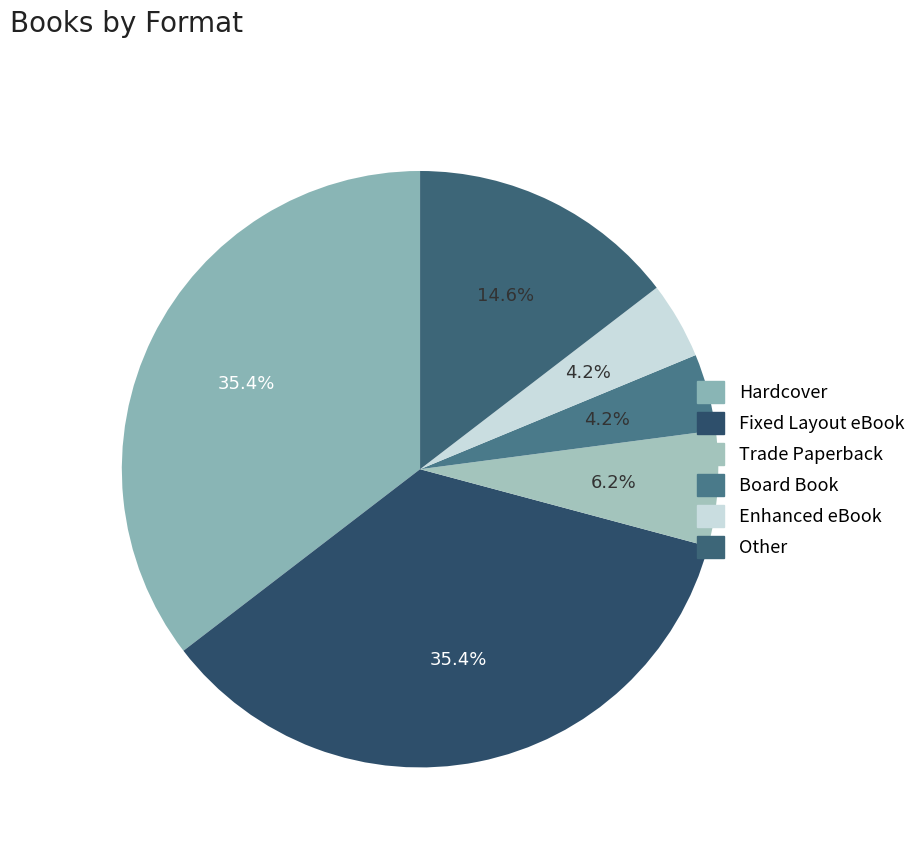

Rank the categories by value from lowest to highest.

Board Book, Enhanced eBook, Trade Paperback, Other, Hardcover, Fixed Layout eBook